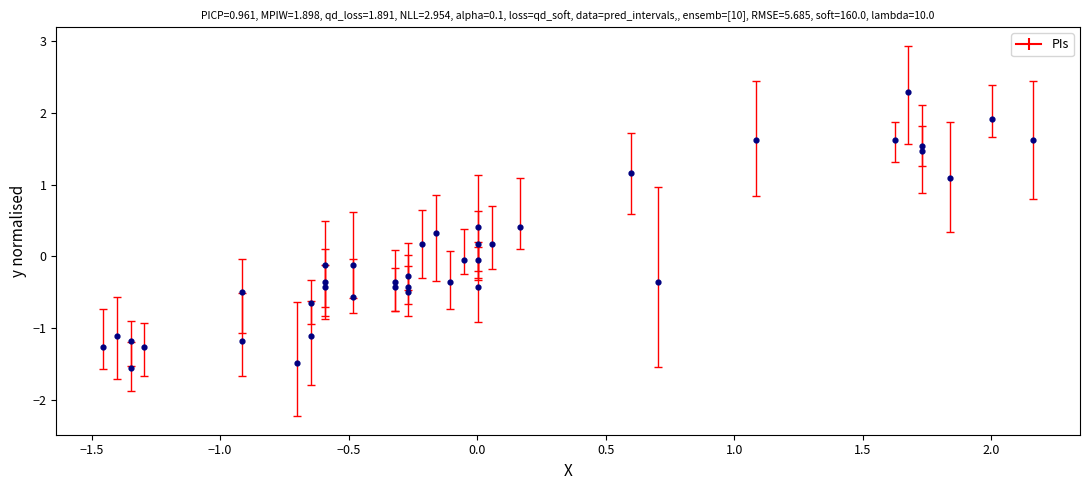

What is the range of Y values (max minus min)?

3.9